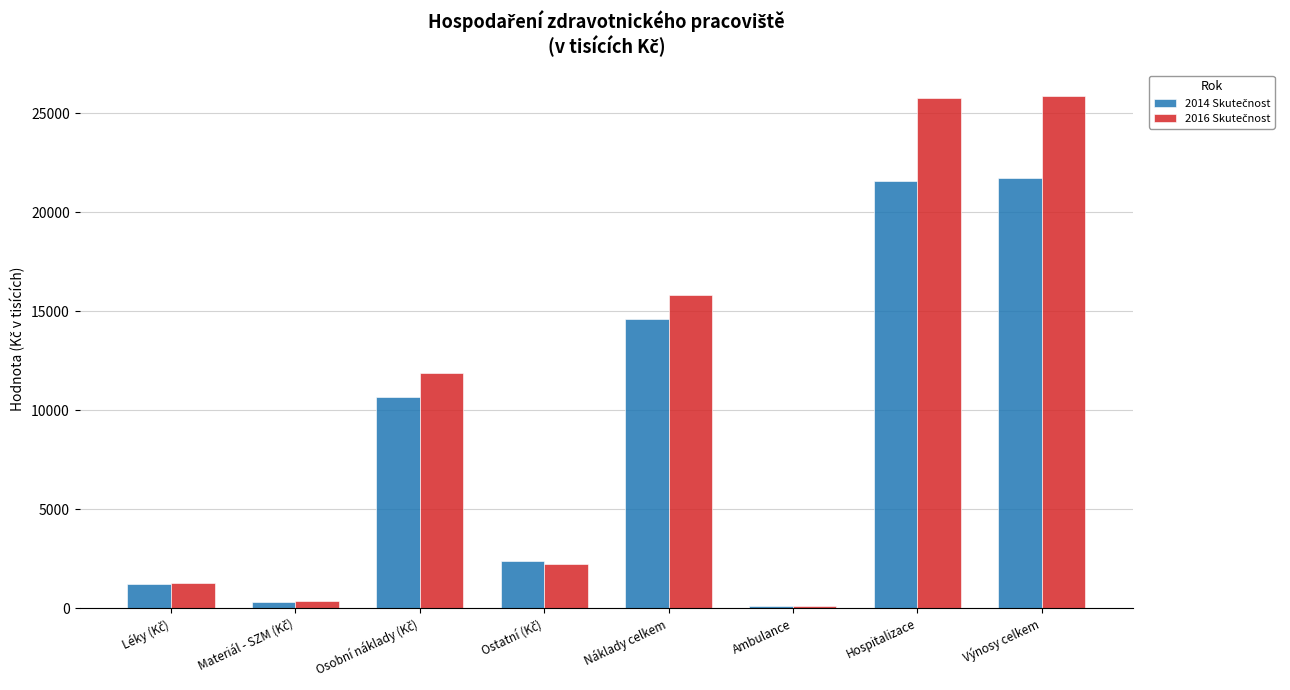

What position from the left is Hospitalizace?

7